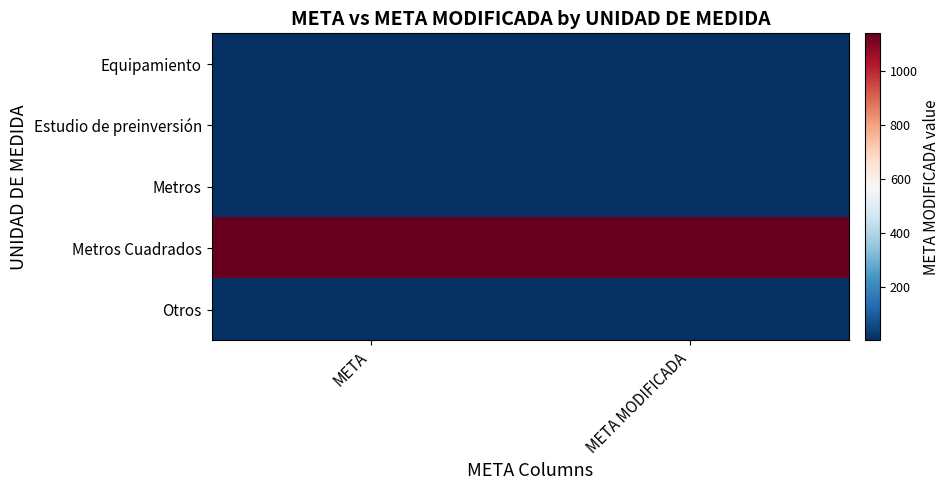

What is the minimum value shown in the chart?

1.0